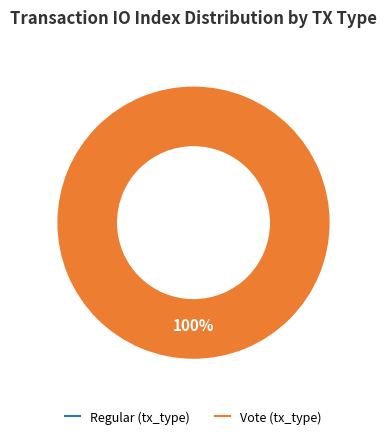

How much of the chart is everything except Regular (tx_type)?

100.0%